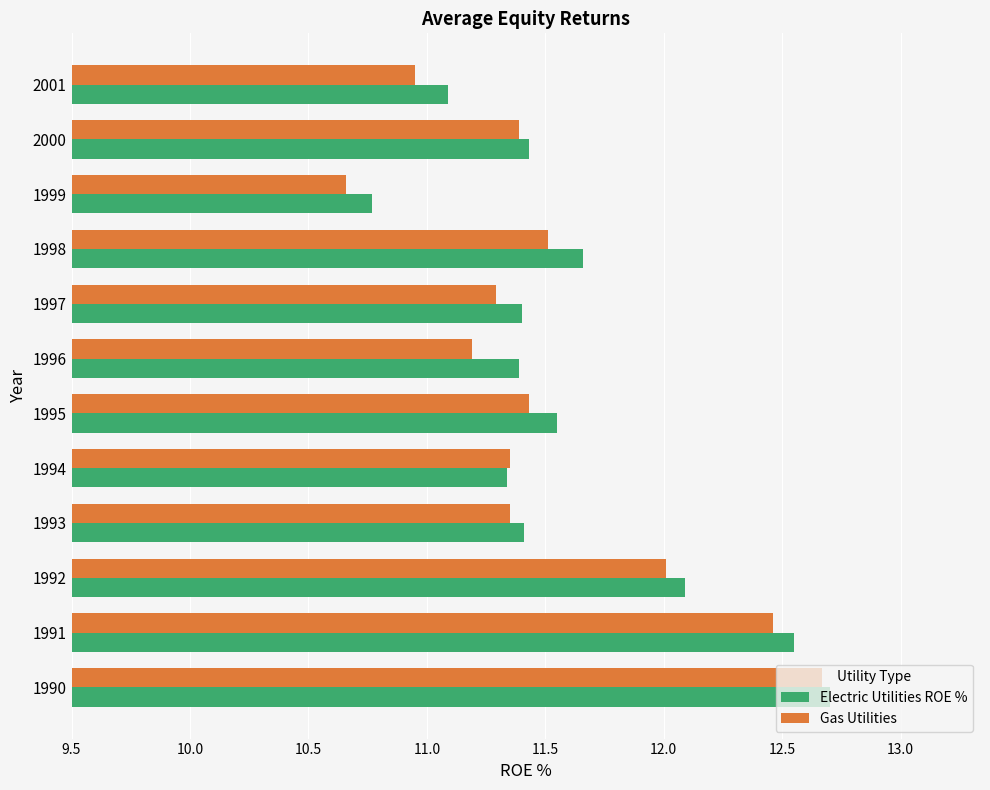

The Electric Utilities ROE % series shows 6.4 at 1996. True or false?

False